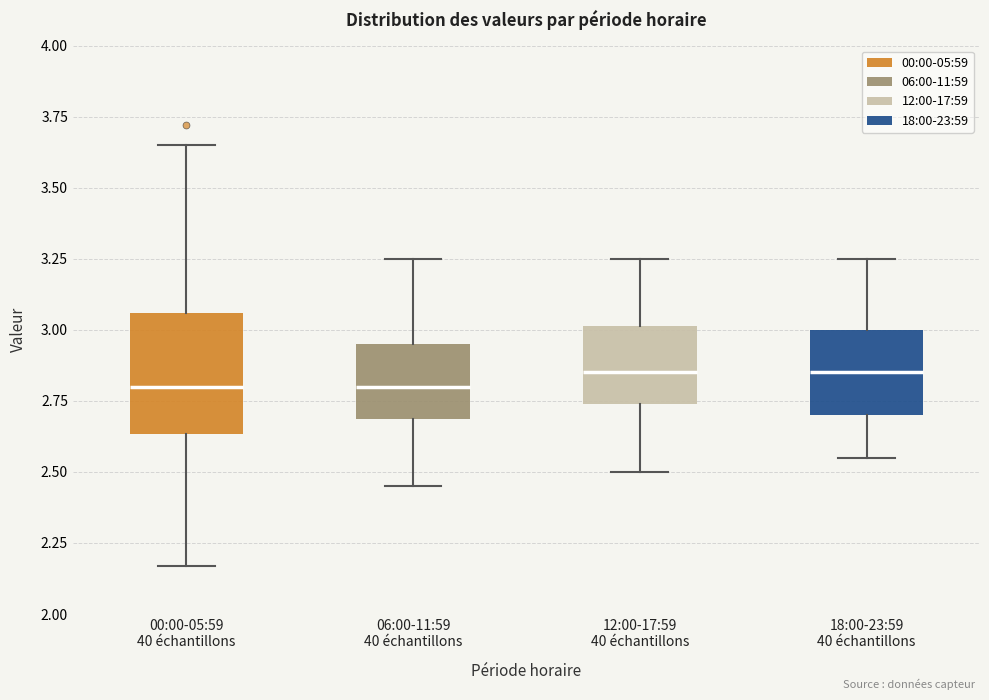

Where does the median line of the box for 18:00-23:59 40 échantillons sit on the y-axis? The values are not printed on the chart, so give them approximately, as read against the axis.

2.85